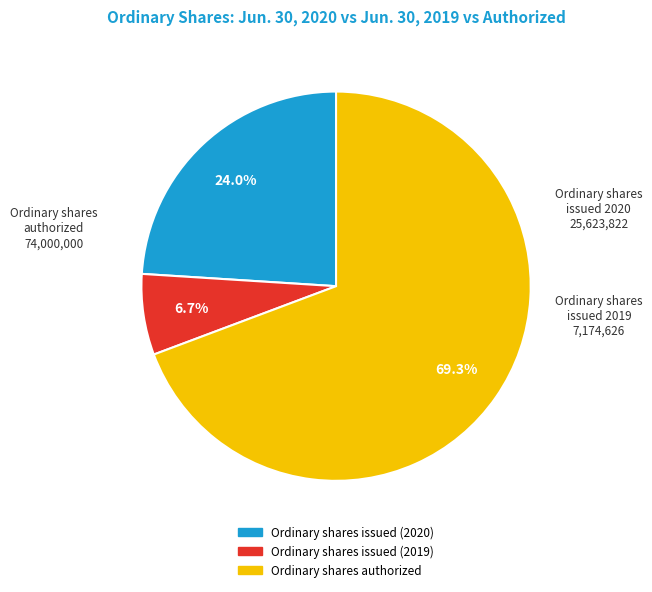

To the nearest percent, what is the average slice percentage?

33%